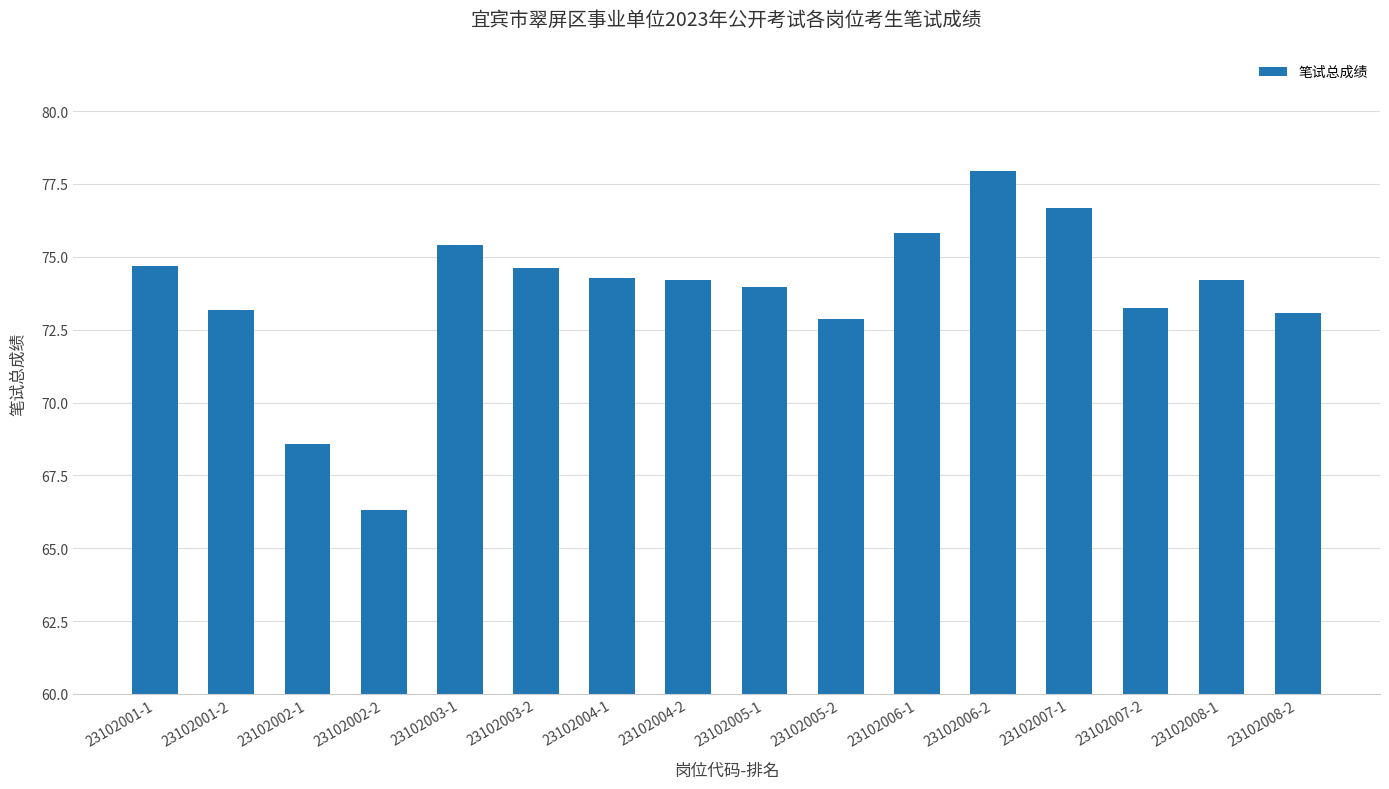

What is the label of the 4th bar from the right?

23102007-1